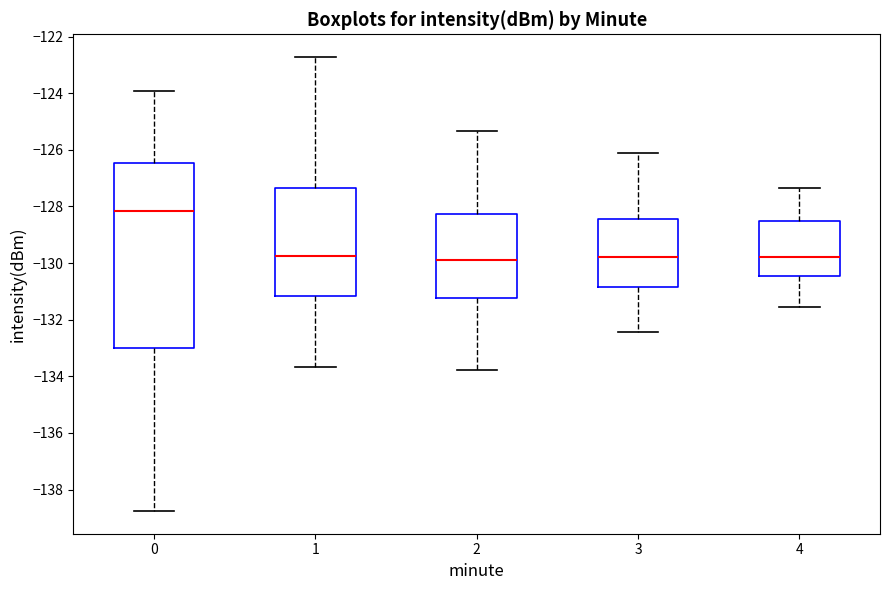

Which box has the highest median line?

0